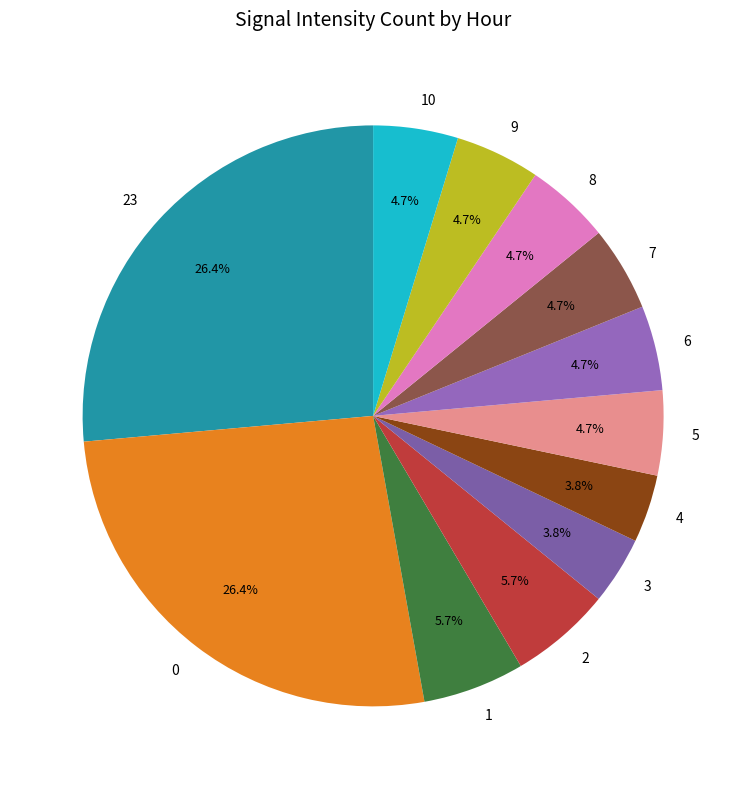

To the nearest percent, what is the combined percentage of 10 and 2?

10%